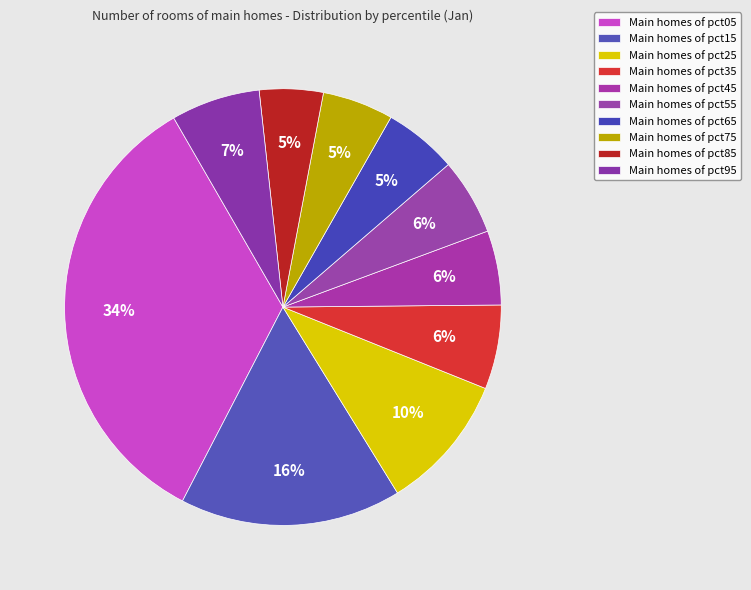

Is there a majority slice in this chart?

No